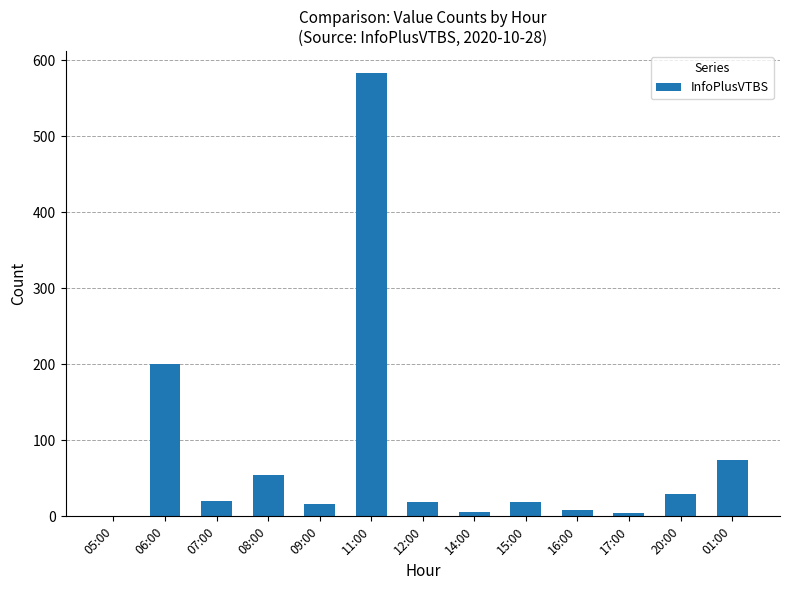

Which category has the highest value across all series?

11:00